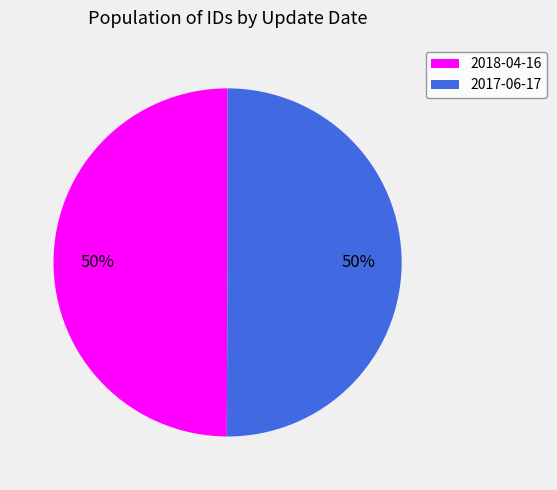

Approximately how many times larger is the value at 2018-04-16 compared to 2017-06-17?

1.0